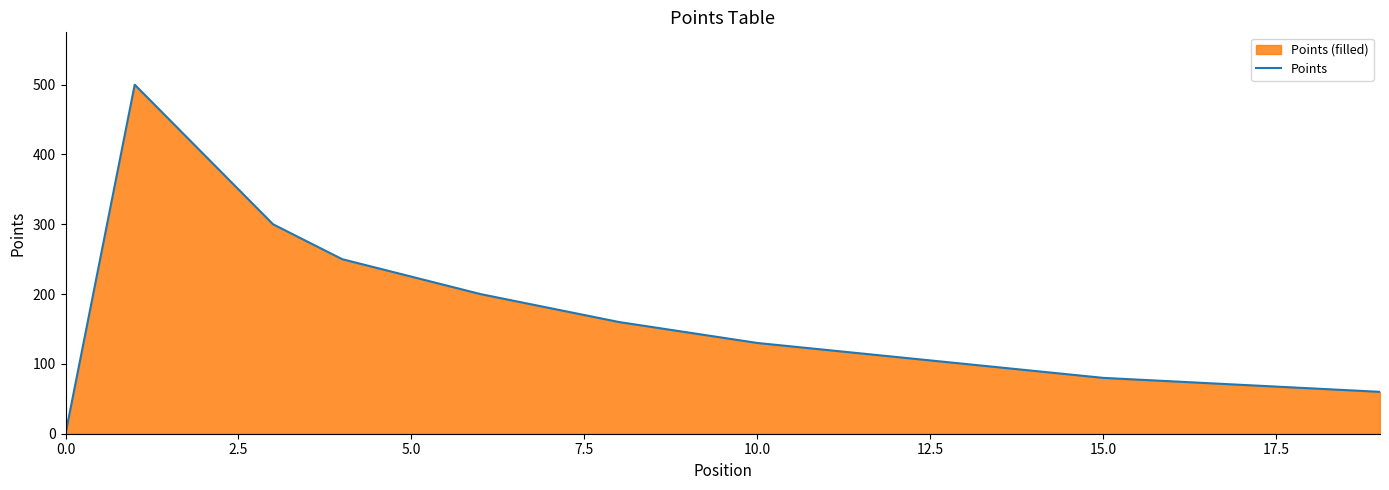

How many categories are shown in the chart?

20